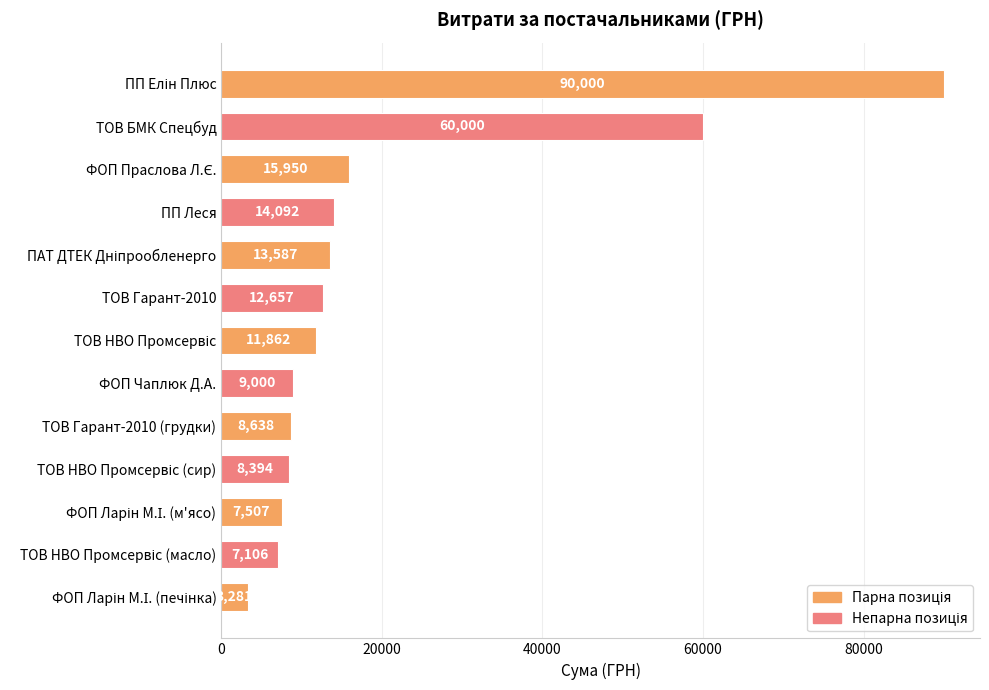

Are the bars horizontal?

Yes